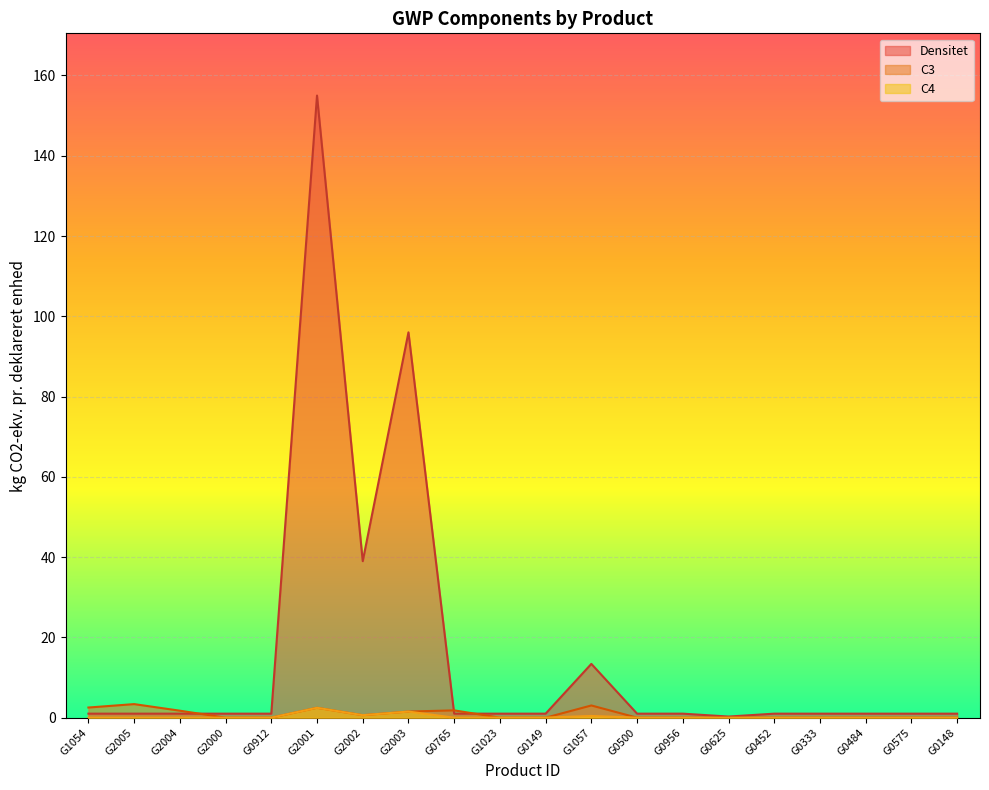

How many interior local peaks does the Densitet series have?

3